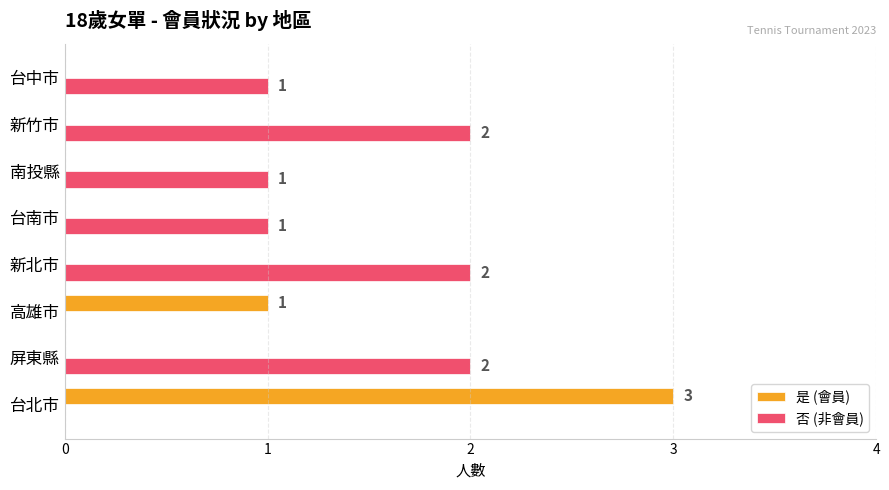

True or false: 是 (會員) has a value of 1 at 屏東縣.

False